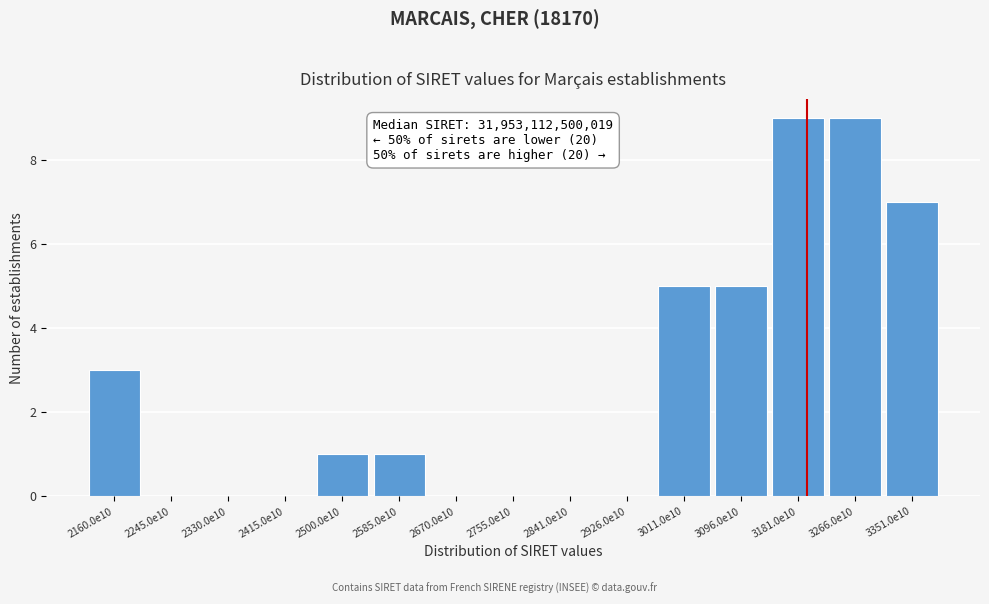

Reading left to right, list all the values displayed in this chart.

2160.0e10=3	2245.0e10=0	2330.0e10=0	2415.0e10=0	2500.0e10=1	2585.0e10=1	2670.0e10=0	2755.0e10=0	2841.0e10=0	2926.0e10=0	3011.0e10=5	3096.0e10=5	3181.0e10=9	3266.0e10=9	3351.0e10=7